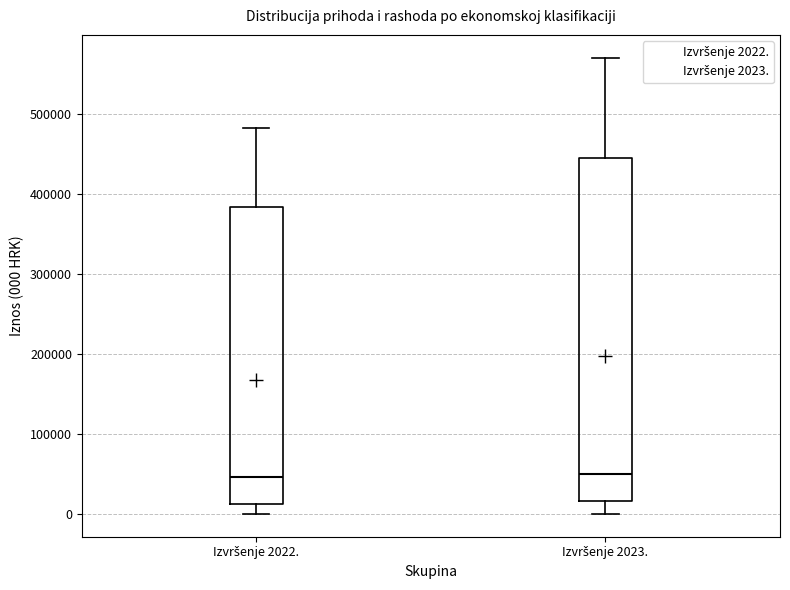

Reading left to right, transcribe this box plot: for each box, give where its median line is, the range the box spans, and where its two whiskers end, as read against the y-axis. The values are not printed on the chart, so give them approximately, as read against the axis.

Izvršenje 2022.: median 50000, box 10000 to 380000, whiskers 0 to 480000
Izvršenje 2023.: median 50000, box 20000 to 450000, whiskers 0 to 570000